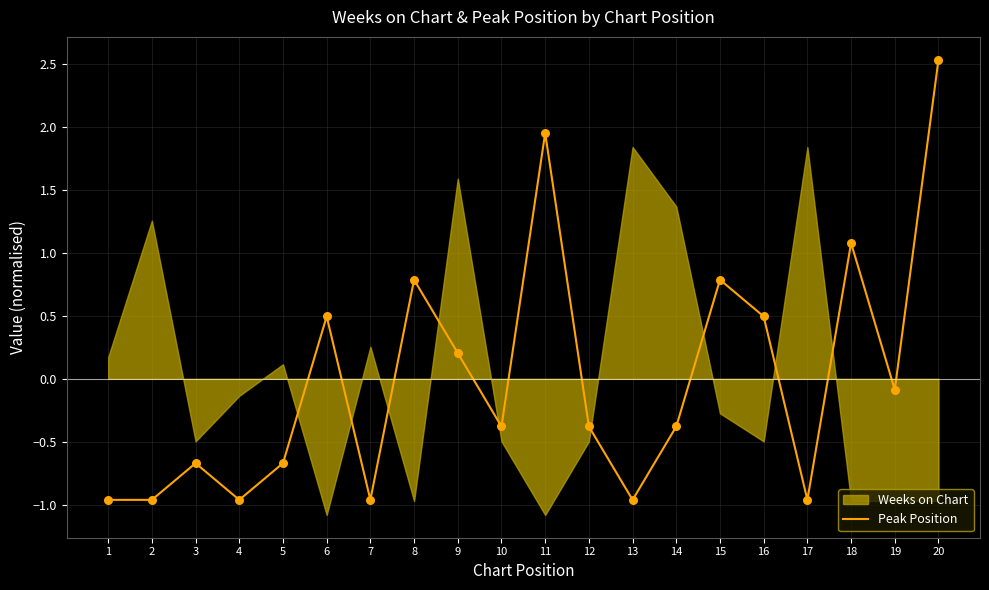

What is the change in value from 9 to 10?

-0.6